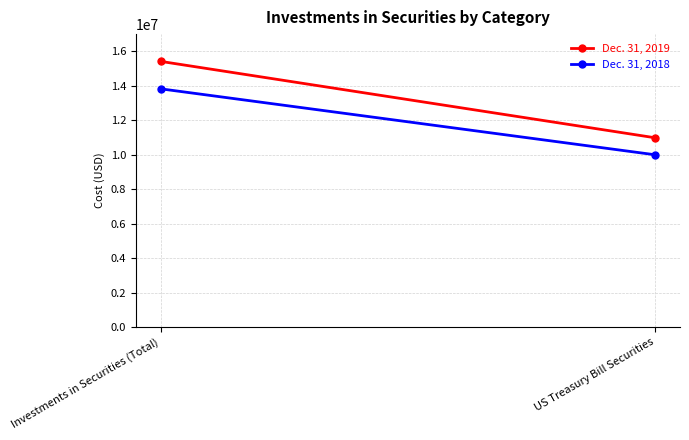

What is the approximate value of Dec. 31, 2019 at Investments in Securities (Total), to the nearest 100?

15417400